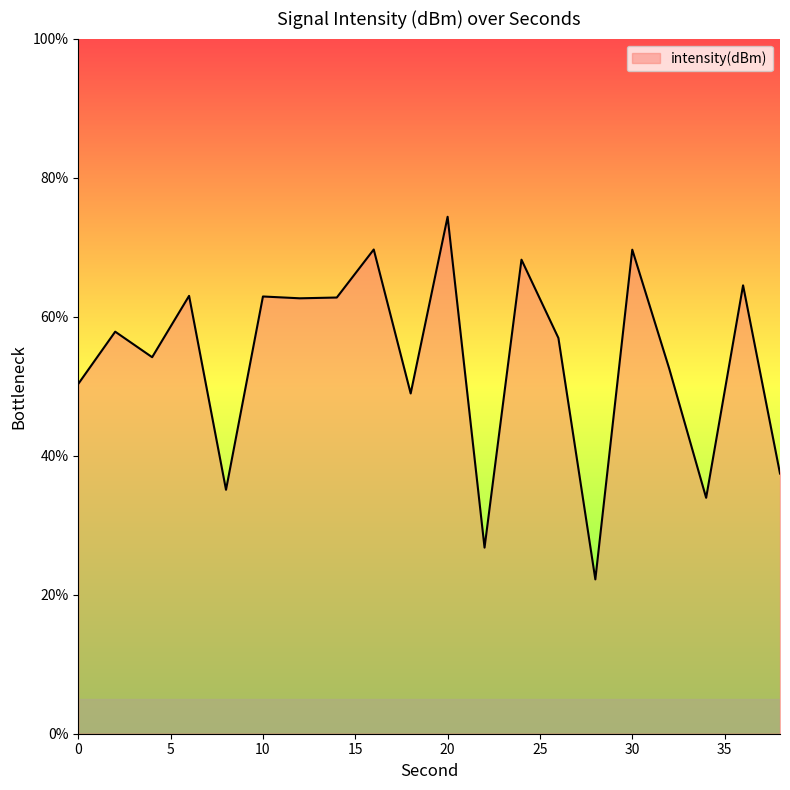

How many lines are shown in the chart?

1